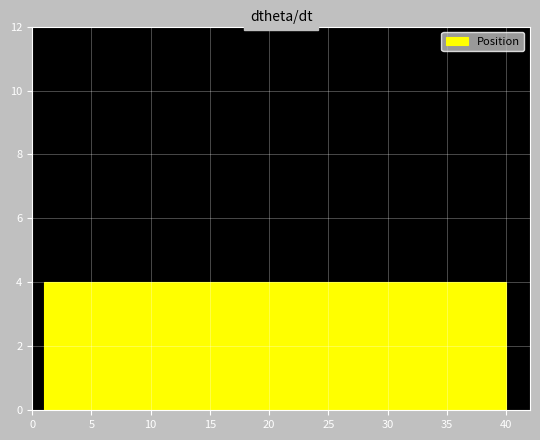

Reading left to right, list every bar in this chart as the range it spans on the x-axis followed by its height. Neither the bar edges nor the heights are printed on the chart, so give them approximately, as read against the axes.

1.0 to 4.9: 4
4.9 to 8.8: 4
8.8 to 12.7: 4
12.7 to 16.6: 4
16.6 to 20.5: 4
20.5 to 24.4: 4
24.4 to 28.3: 4
28.3 to 32.2: 4
32.2 to 36.1: 4
36.1 to 40.0: 4